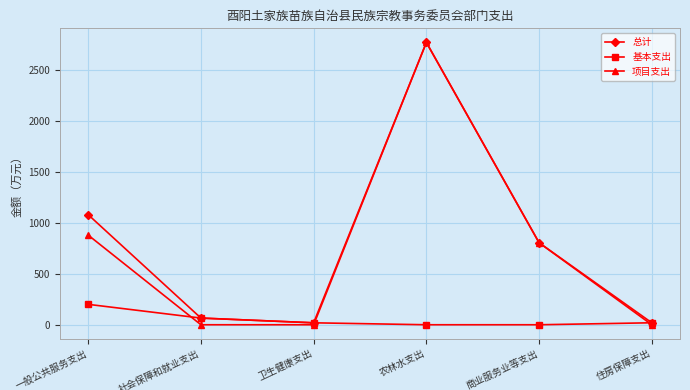

What is the difference between the maximum and minimum values in the 总计 series?

2753.2